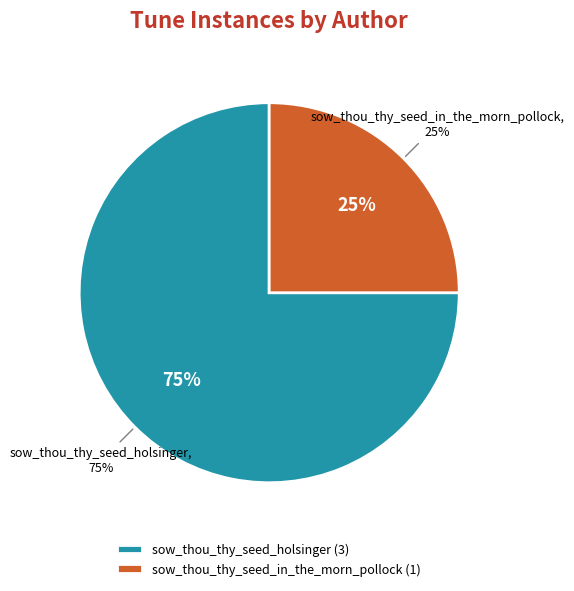

Which category accounts for the majority?

sow_thou_thy_seed_holsinger